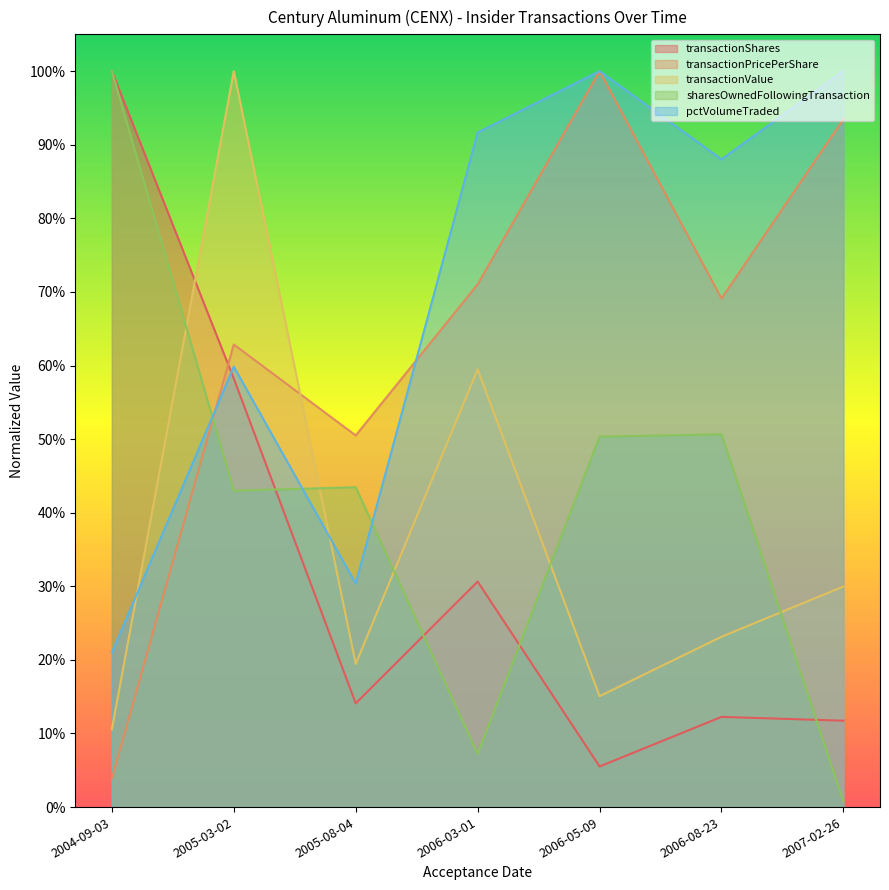

Rank the categories by transactionPricePerShare value from lowest to highest.

2004-09-03, 2005-08-04, 2005-03-02, 2006-08-23, 2006-03-01, 2007-02-26, 2006-05-09